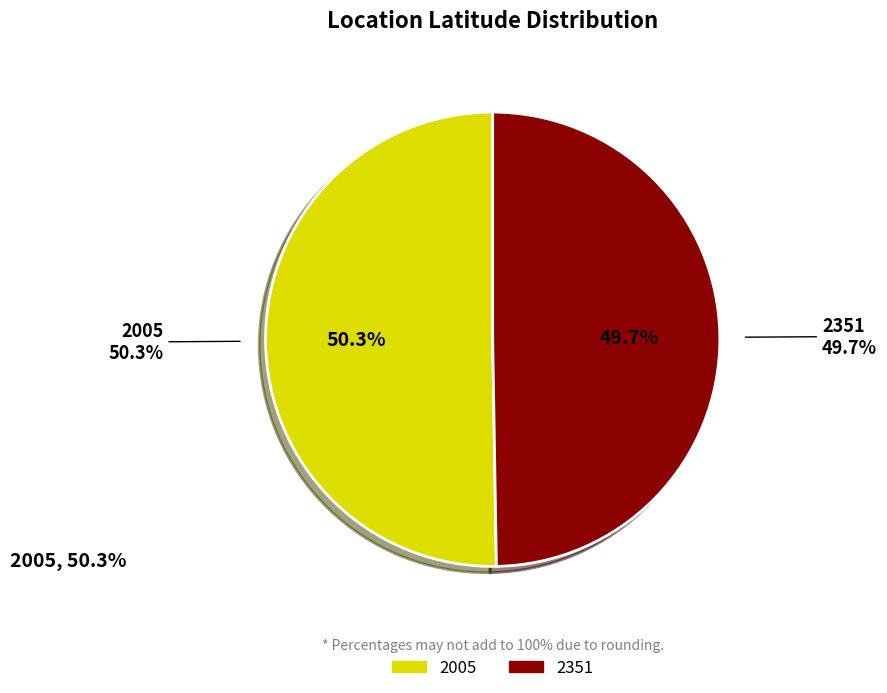

True or false: 2351 accounts for 50% of the total.

True